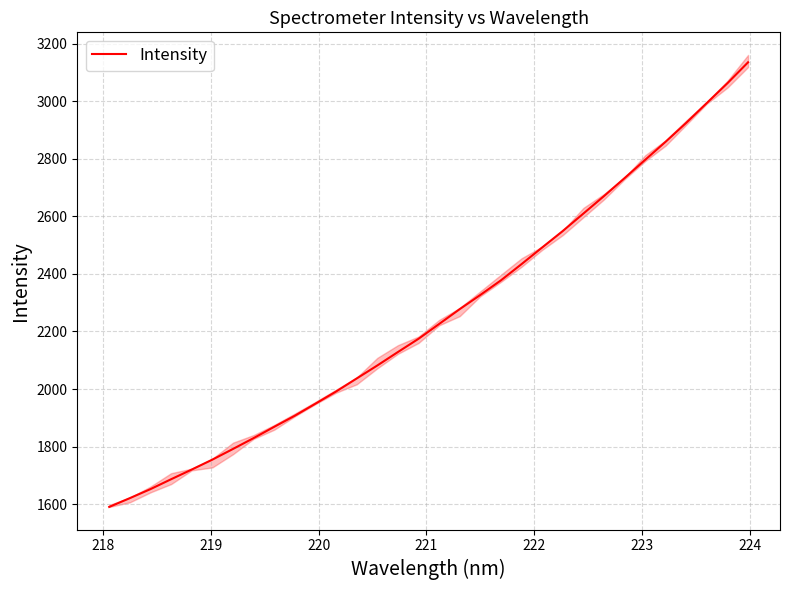

What is the smallest value displayed?

1590.1